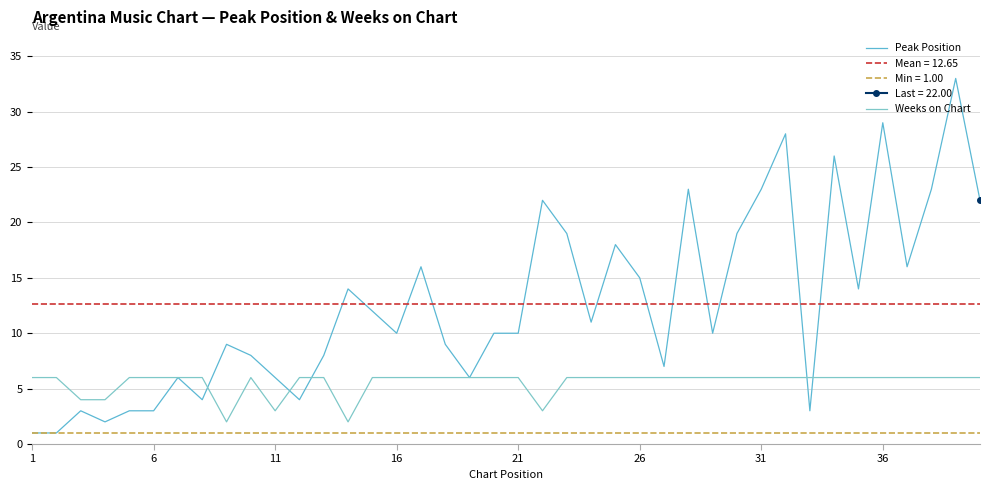

What is the maximum value for Peak Position?

33